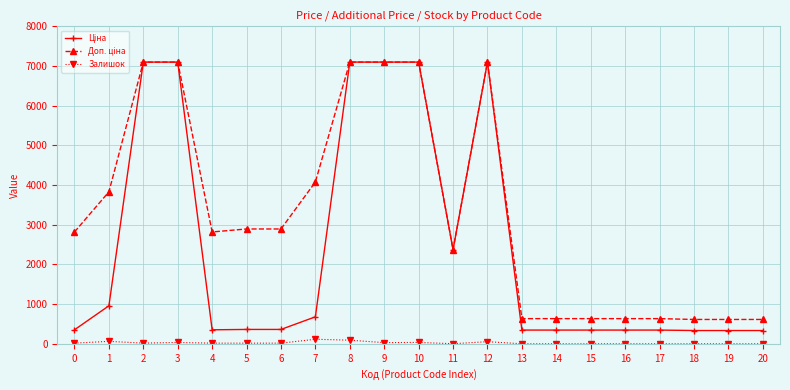

What is the maximum value shown in the chart?

7098.8